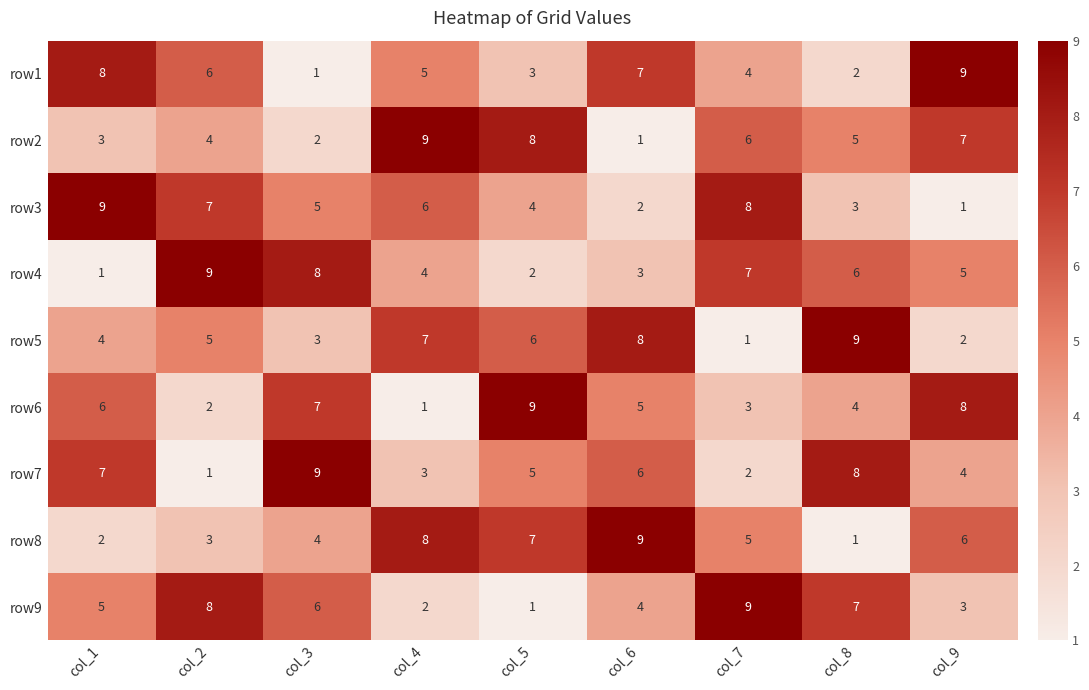

At col_1, list the series in order from largest to smallest.

row3, row1, row7, row6, row9, row5, row2, row8, row4